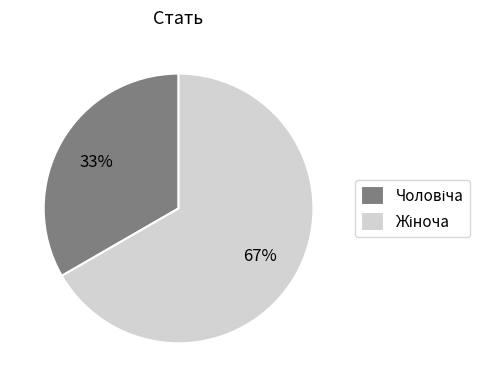

To the nearest percent, what is the average slice percentage?

50%